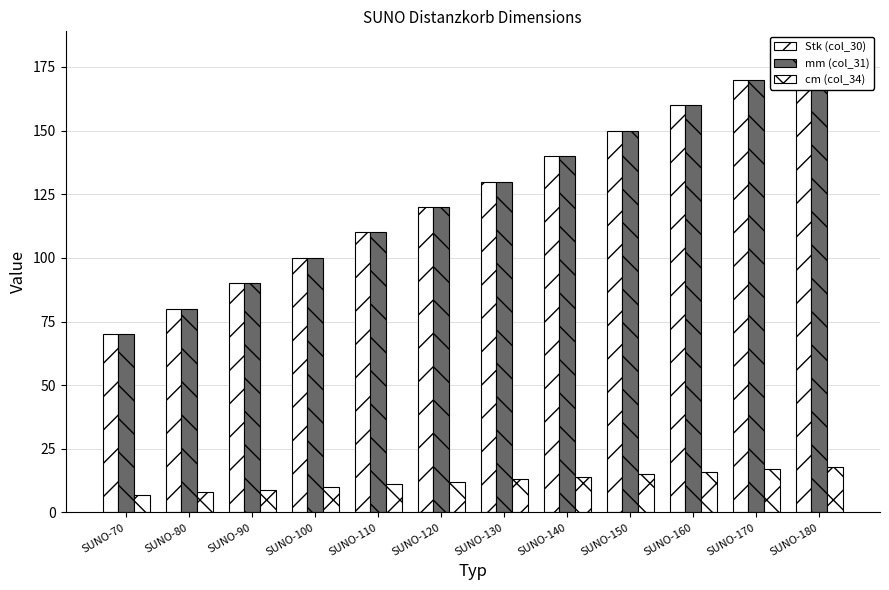

At which label is Stk (col_30) closest to 125?

SUNO-120